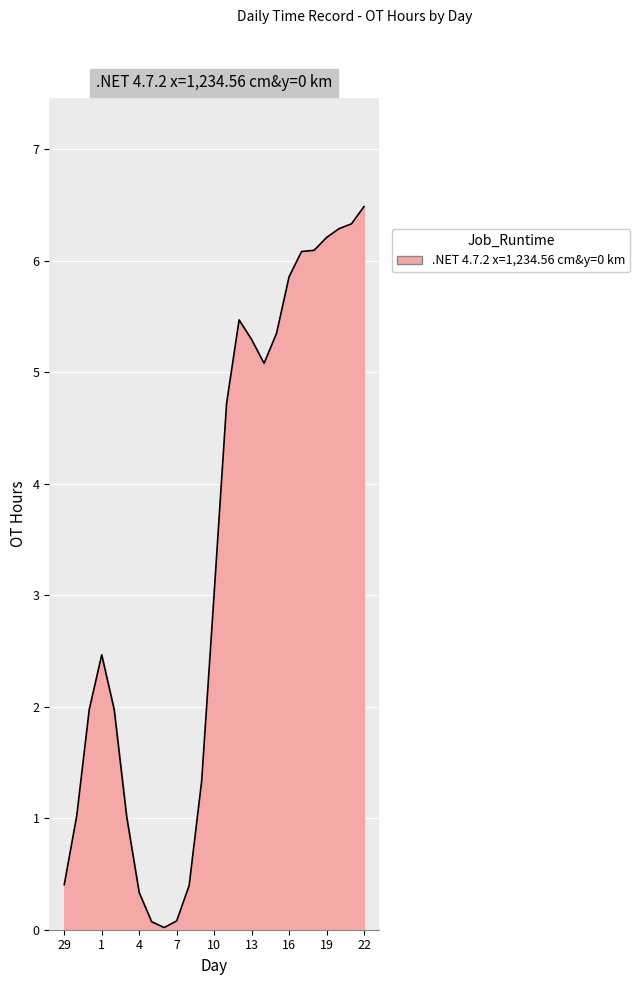

What is the difference between the maximum and minimum values?

6.5